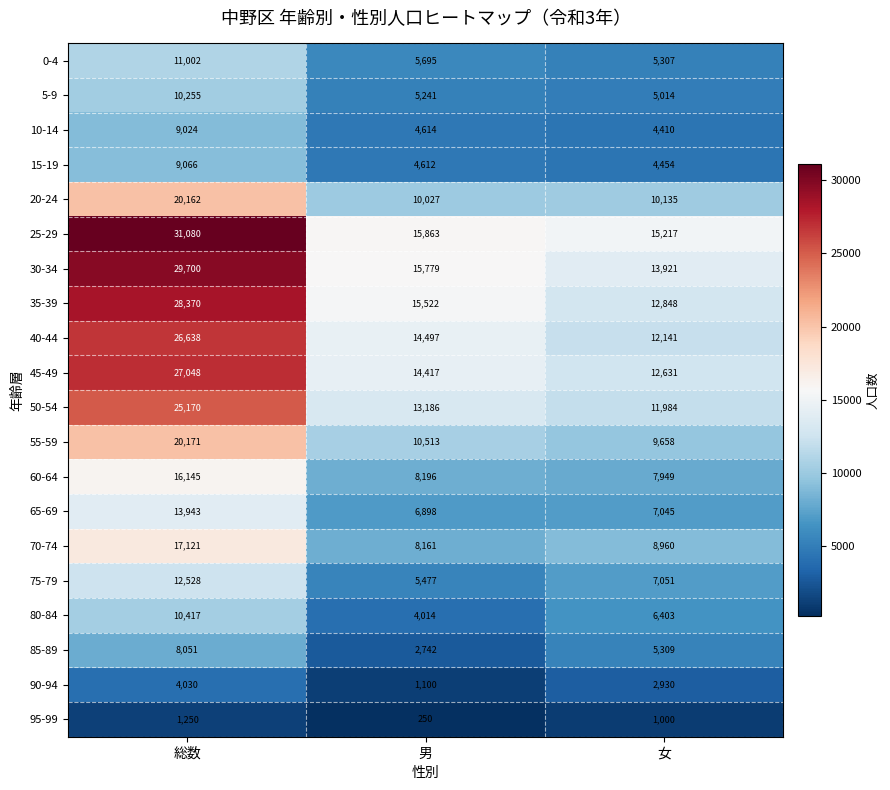

At how many categories does at least one series exceed 25341?

1